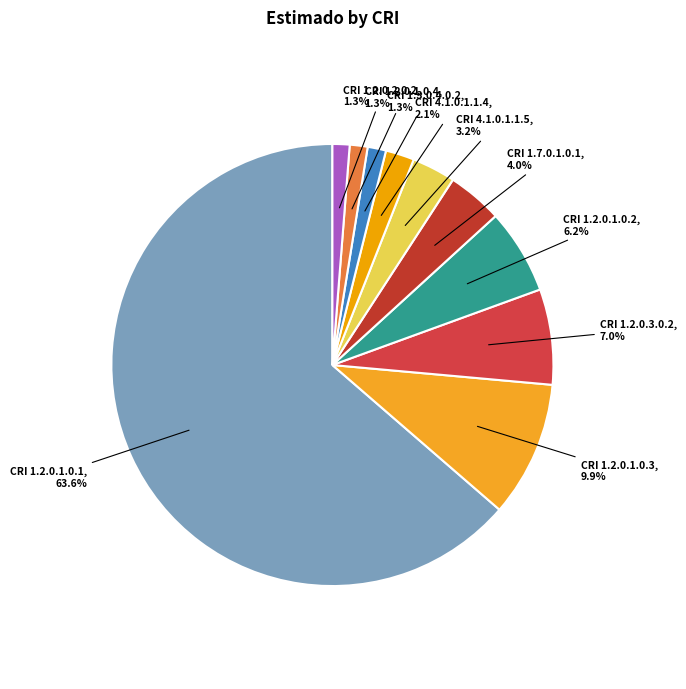

Which slice represents more than half of the pie?

CRI 1.2.0.1.0.1